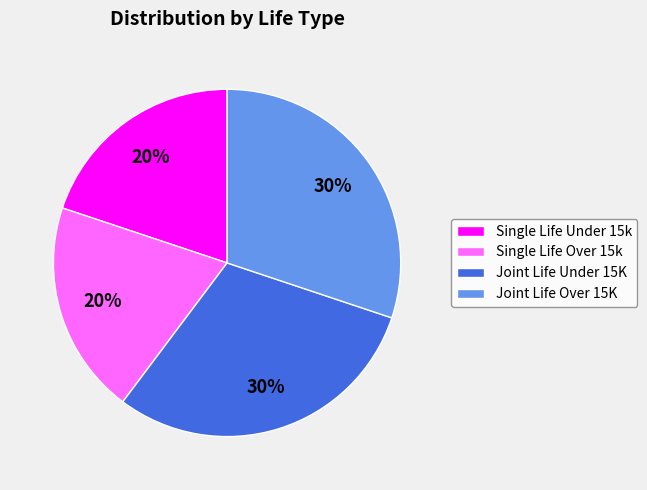

How many slices are in this pie chart?

4